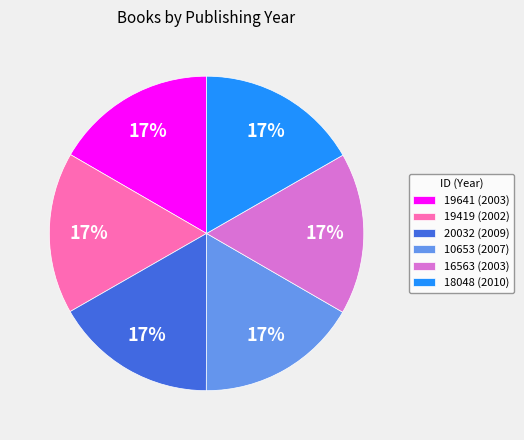

To the nearest percent, what portion does 18048 represent?

17%